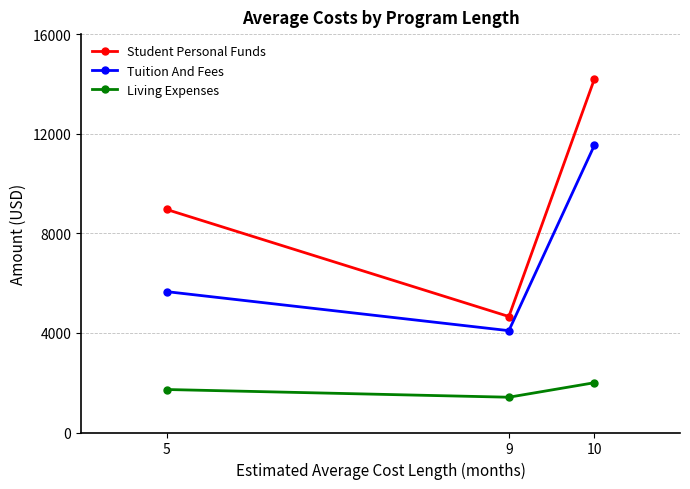

Is the value of Student Personal Funds at 10 greater than the value of Living Expenses at 10?

Yes